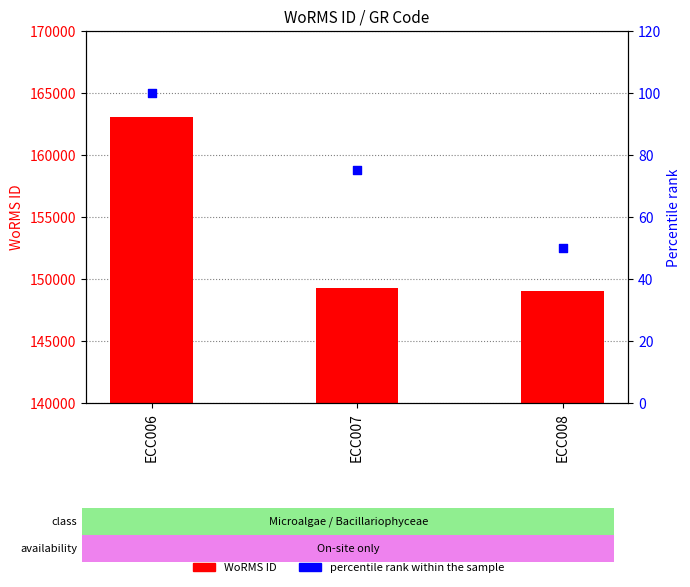

What are all the series names shown in the legend?

WoRMS ID, percentile rank within the sample